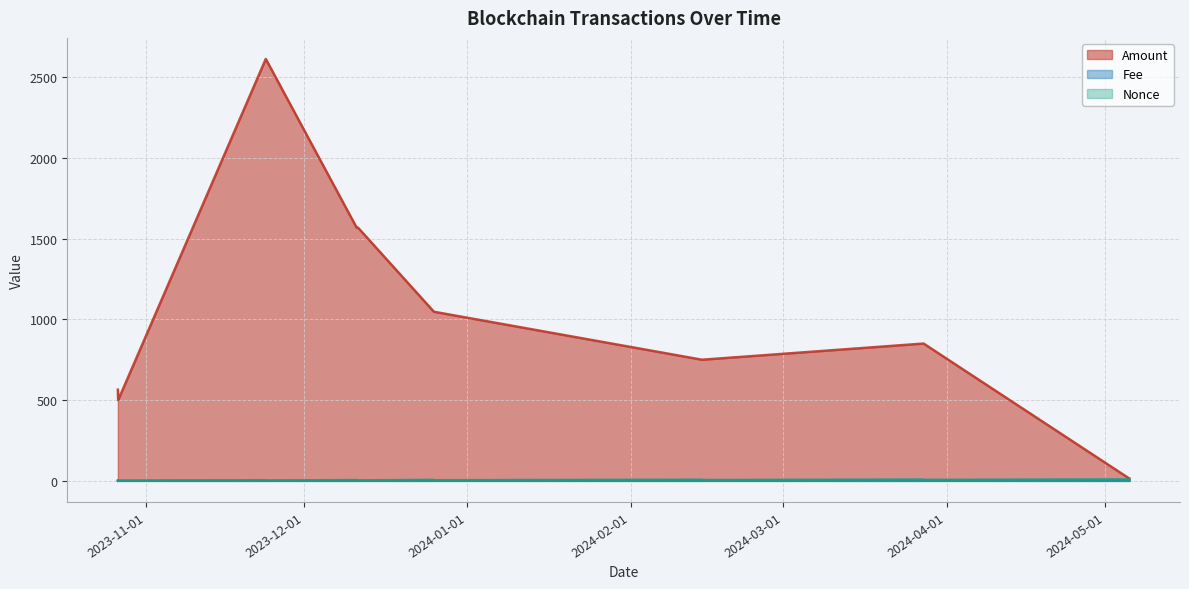

What is the difference between the highest and lowest values at 2024-03-27 14:51?

849.8